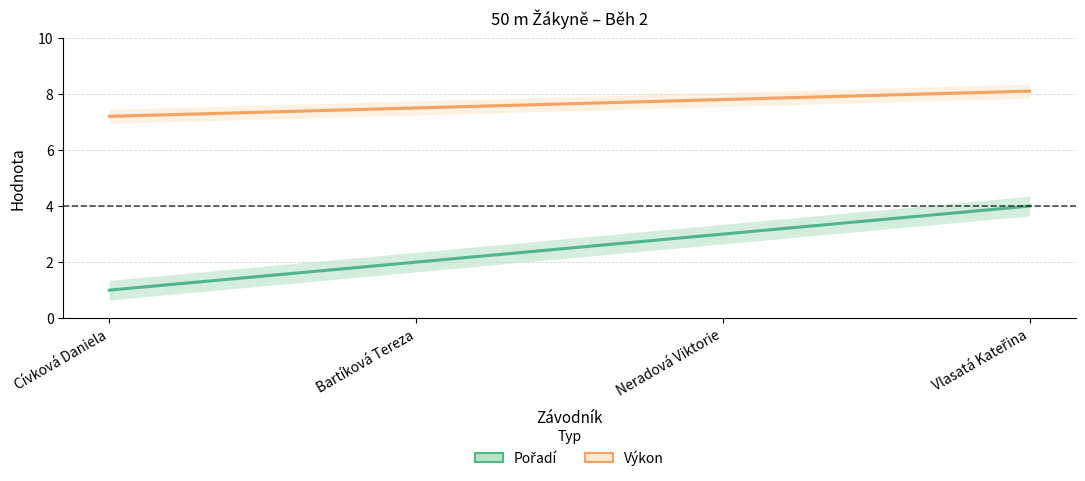

At Neradová Viktorie, list the series in order from largest to smallest.

Výkon, Pořadí